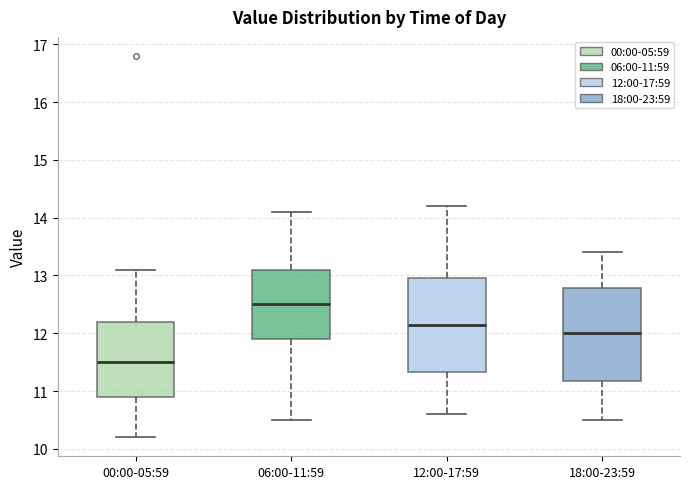

Where does the lower whisker of the box for 12:00-17:59 end on the y-axis? The values are not printed on the chart, so give them approximately, as read against the axis.

10.6